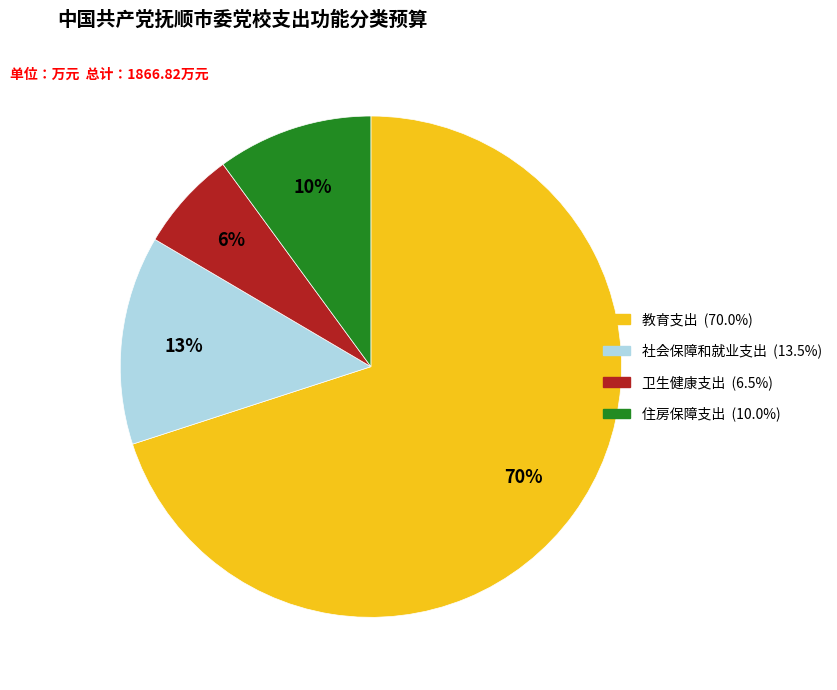

True or false: 社会保障和就业支出 accounts for 1% of the total.

False